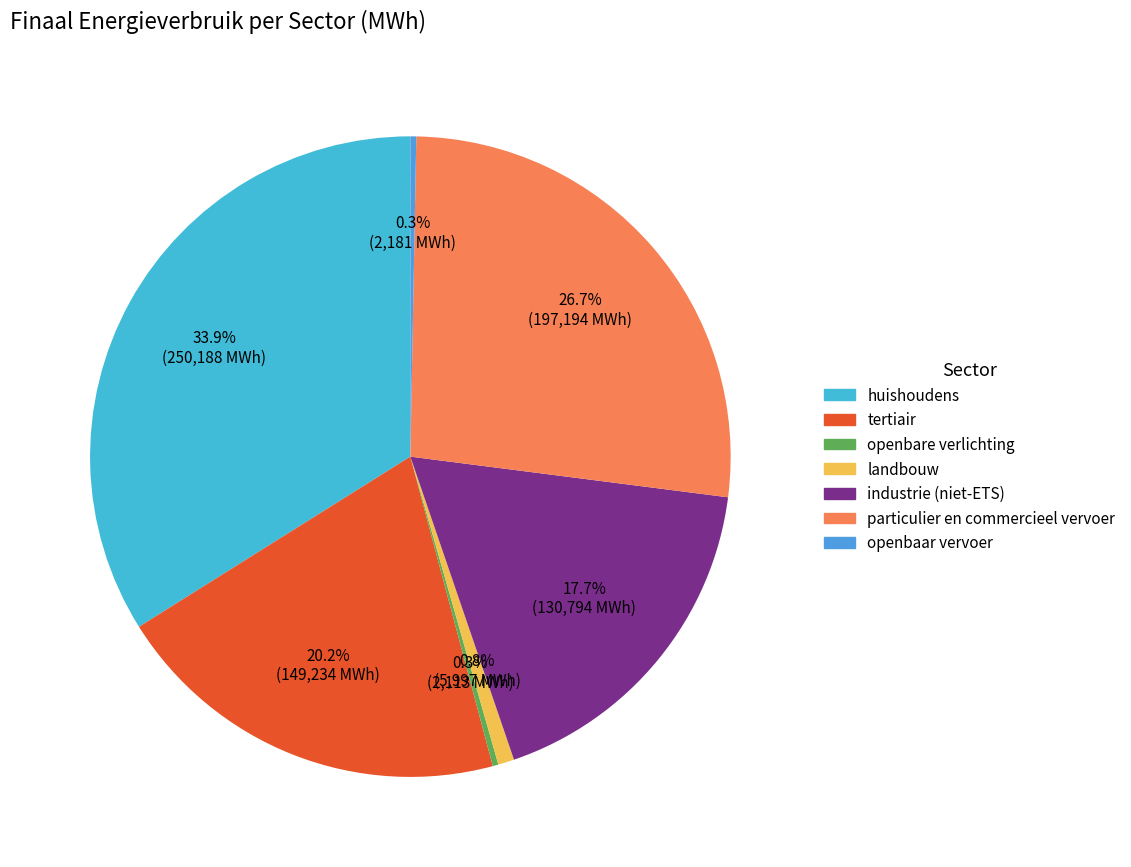

To the nearest percent, what is the average slice percentage?

14%